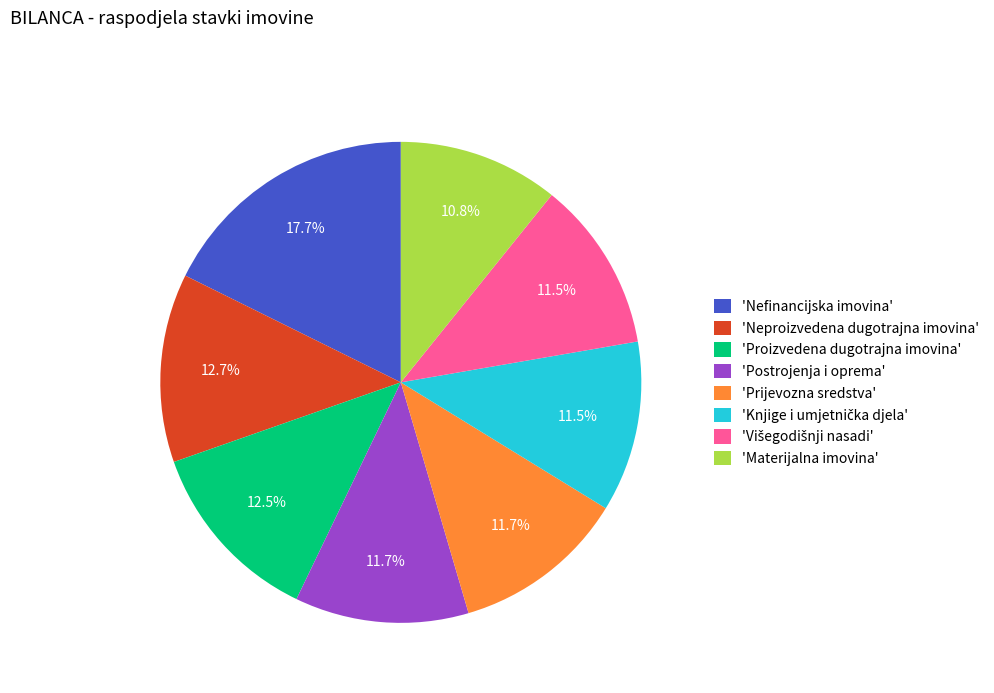

Does any single category account for the majority?

No